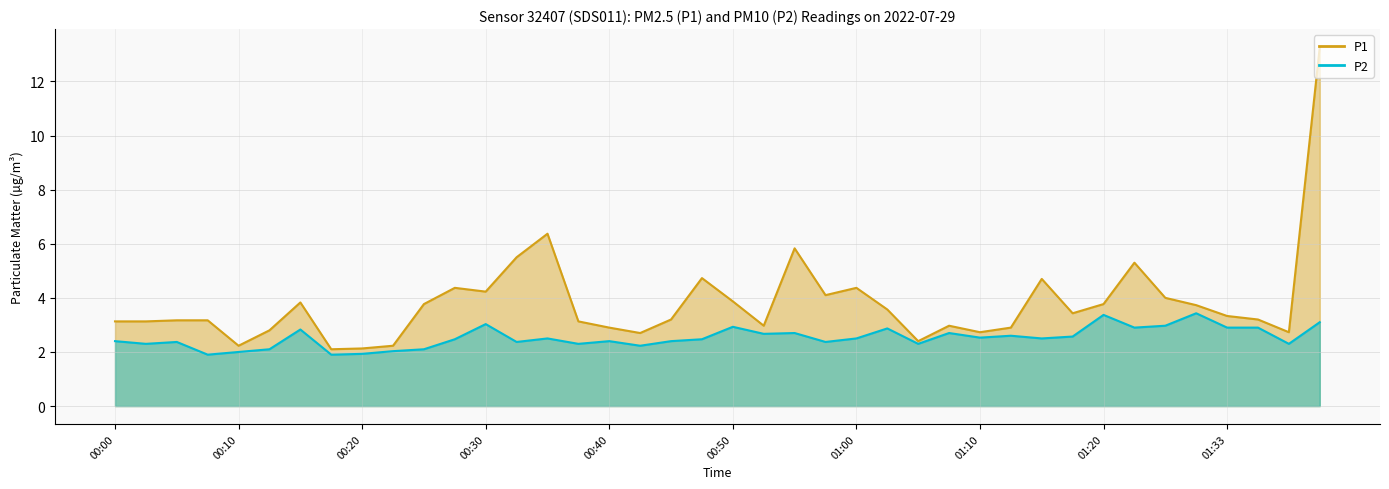

How many lines are shown in the chart?

2